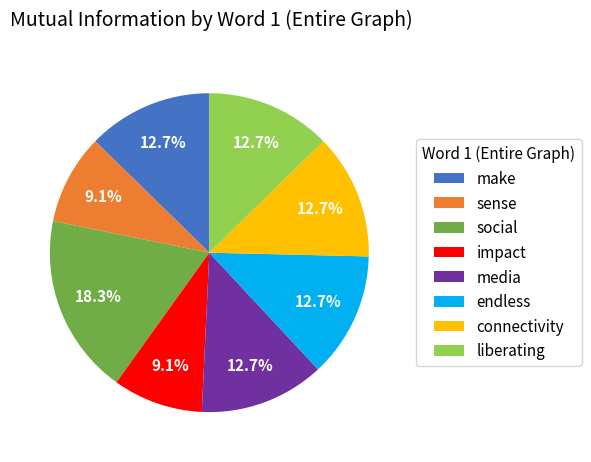

True or false: sense accounts for 9% of the total.

True